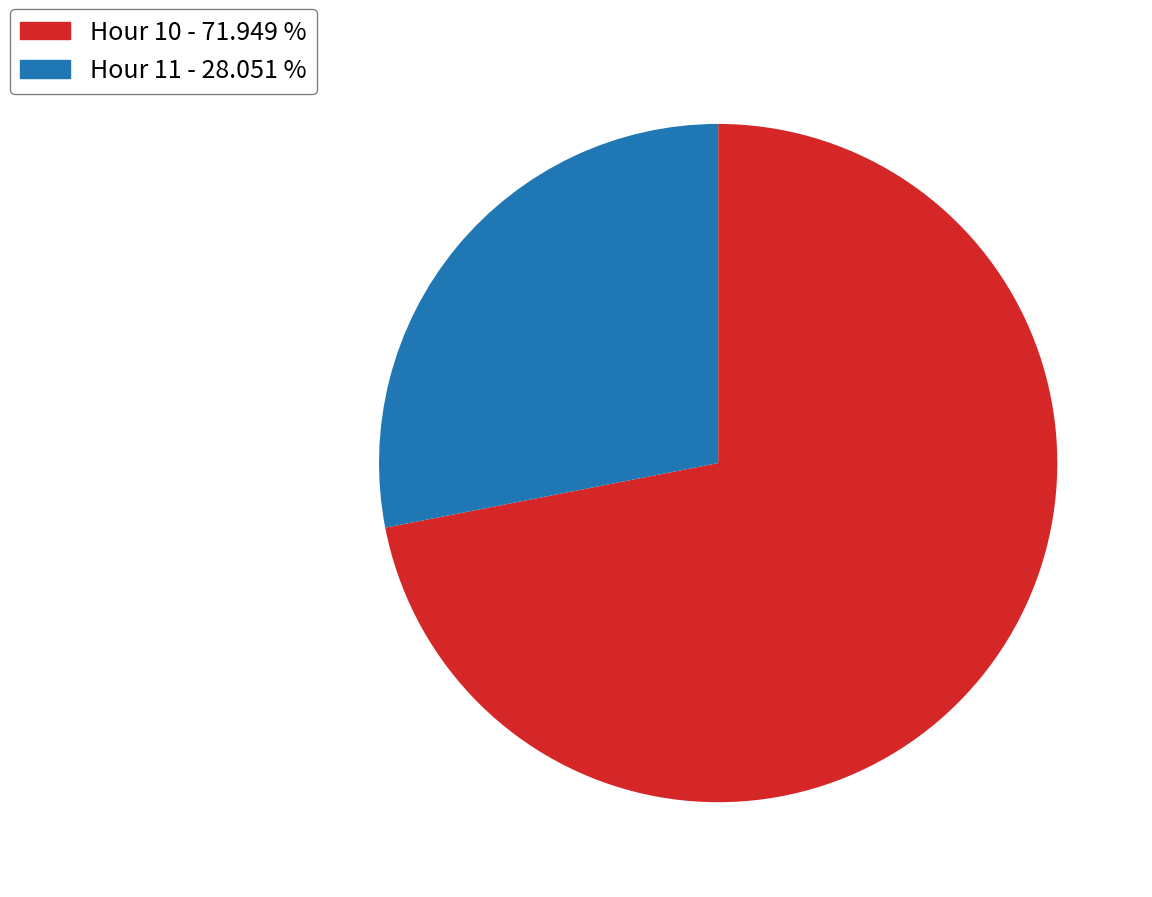

Do Hour 10 - 71.949 % and Hour 11 - 28.051 % together represent more than half of the pie?

Yes